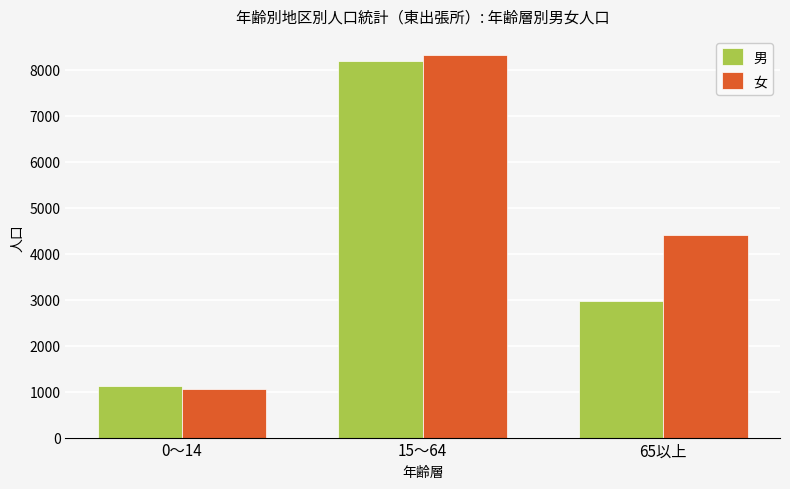

What is the sum of all 女 values?

13789